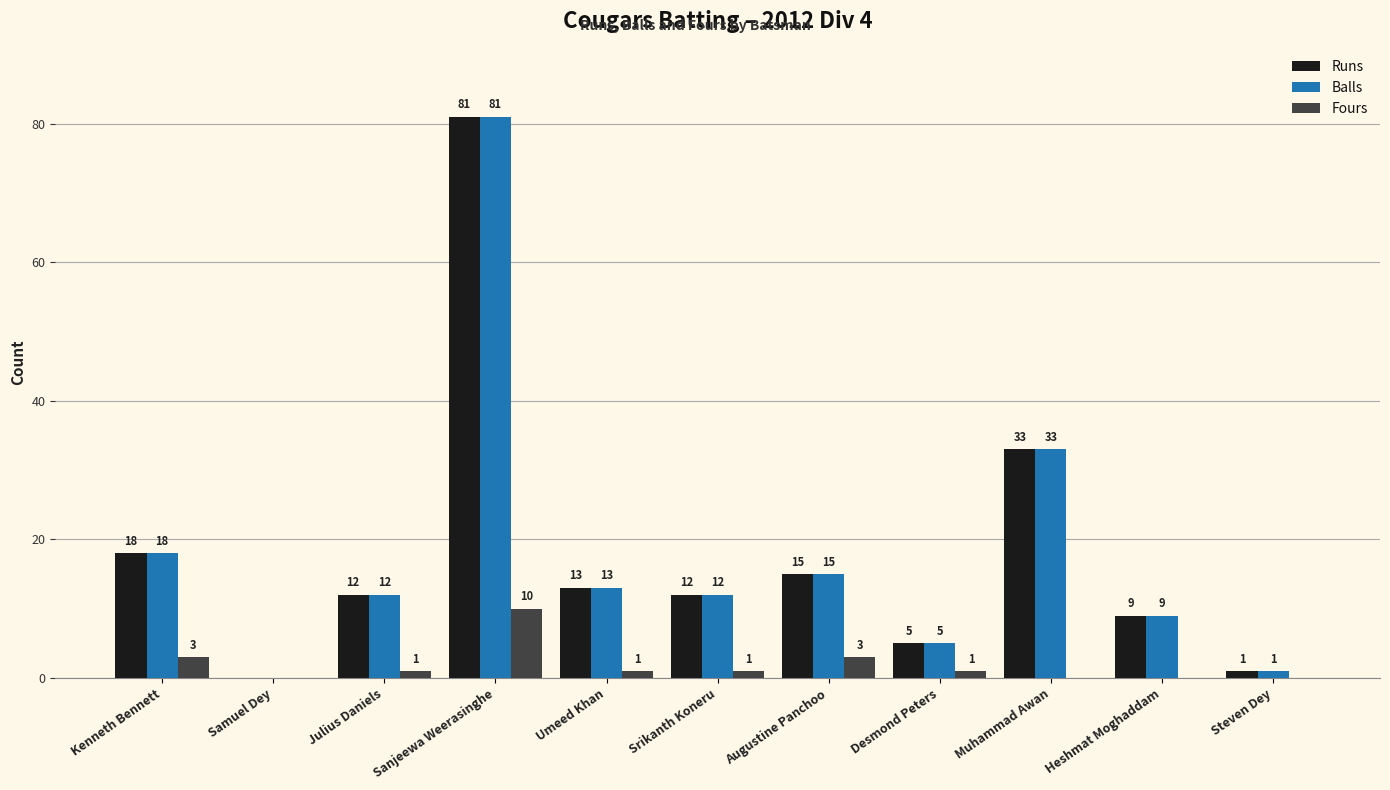

Read the Runs value at Augustine Panchoo, to the nearest 5.

15